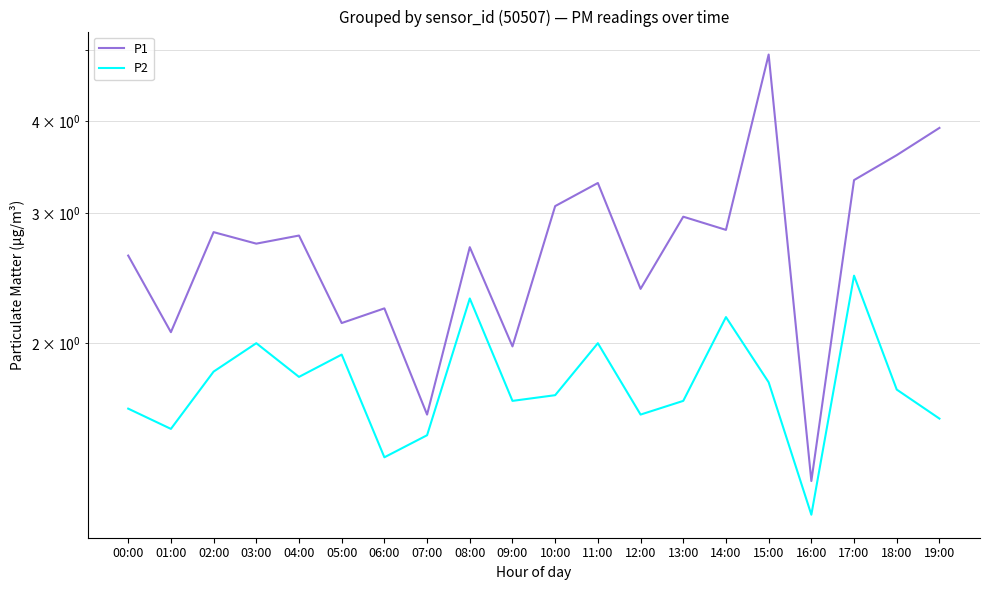

How many lines are shown in the chart?

2